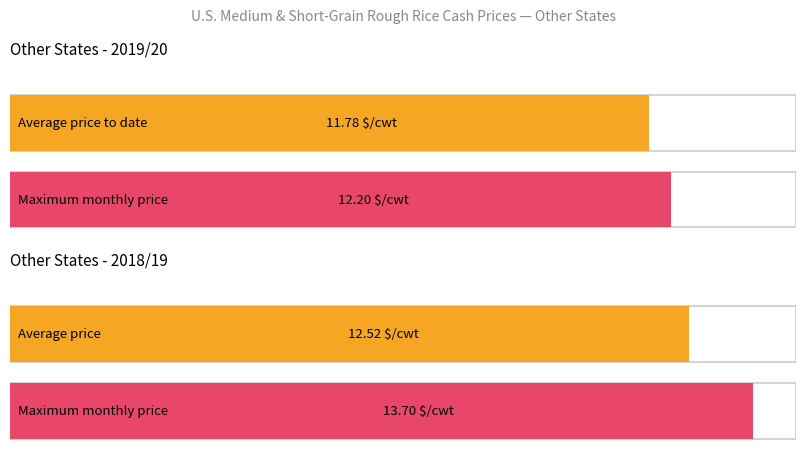

Does the chart contain any negative values?

No